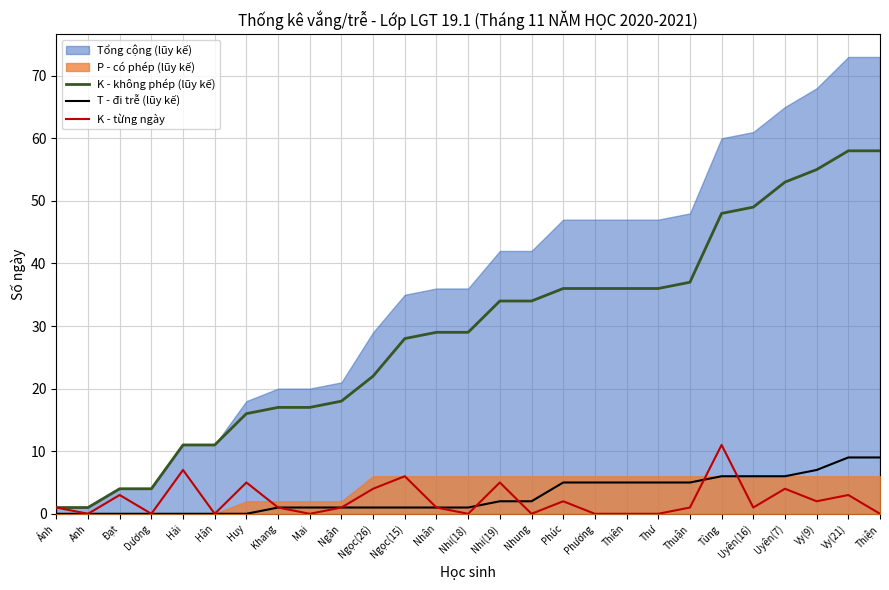

What is the total value across all series at Ánh?

2